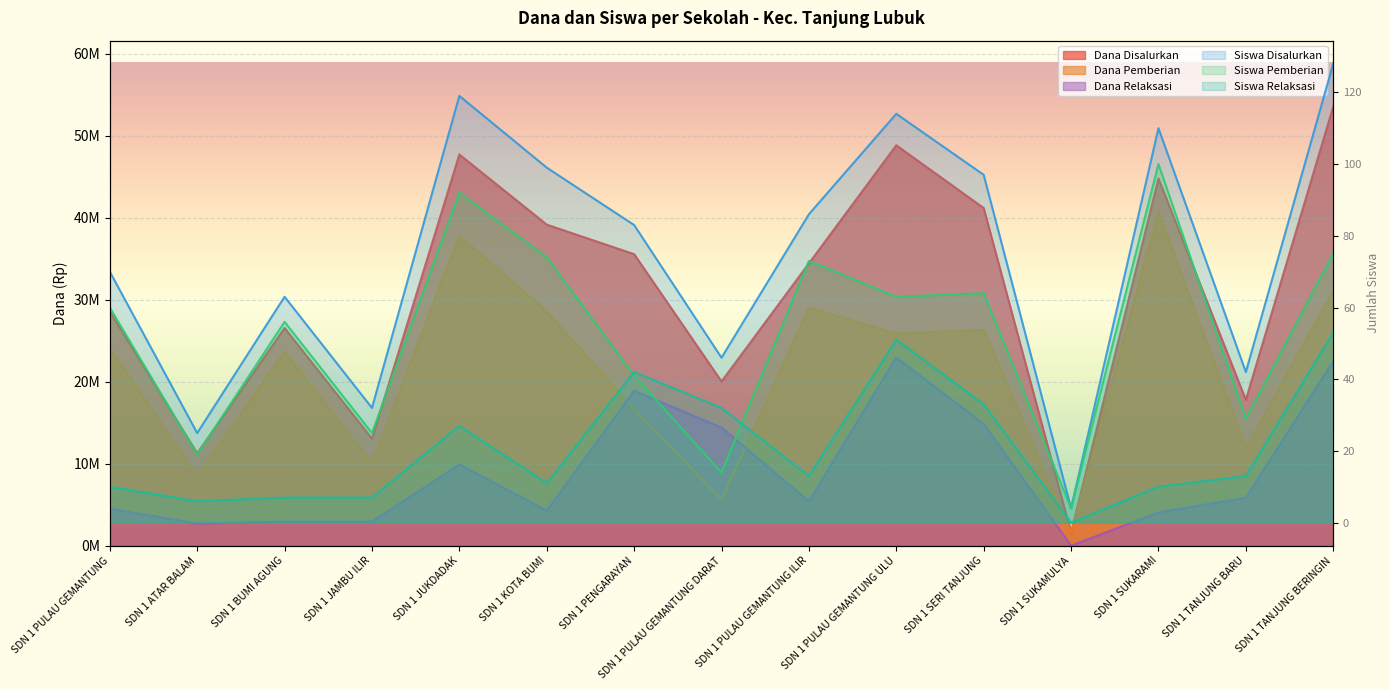

How many interior local valleys does the Siswa Pemberian series have?

6